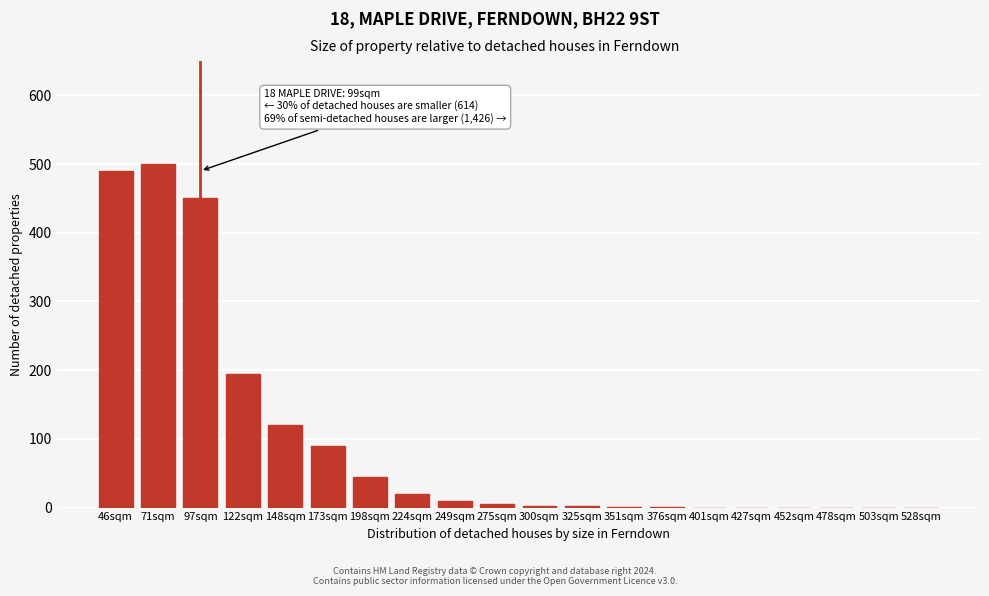

The value at 198sqm is 45. True or false?

True